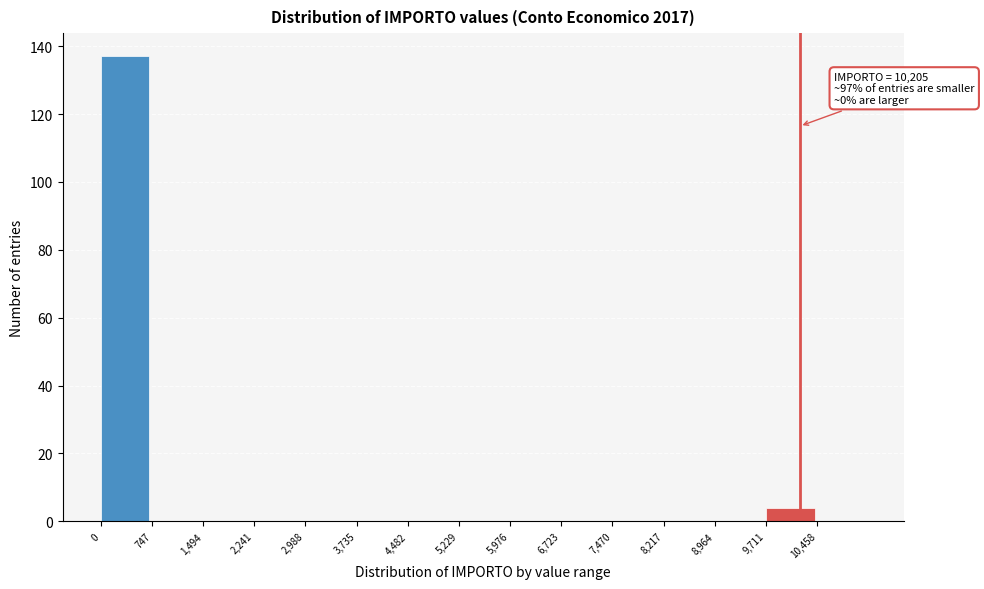

Which range on the x-axis has the tallest bar?

0 to 700